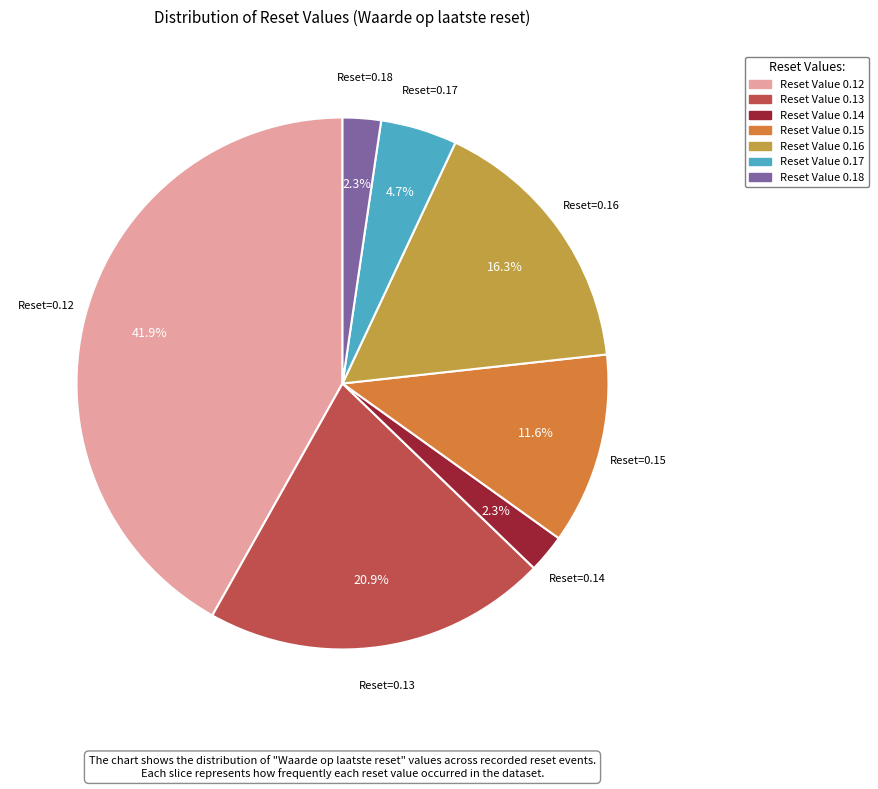

Which category has the biggest portion of the pie?

Reset Value 0.12